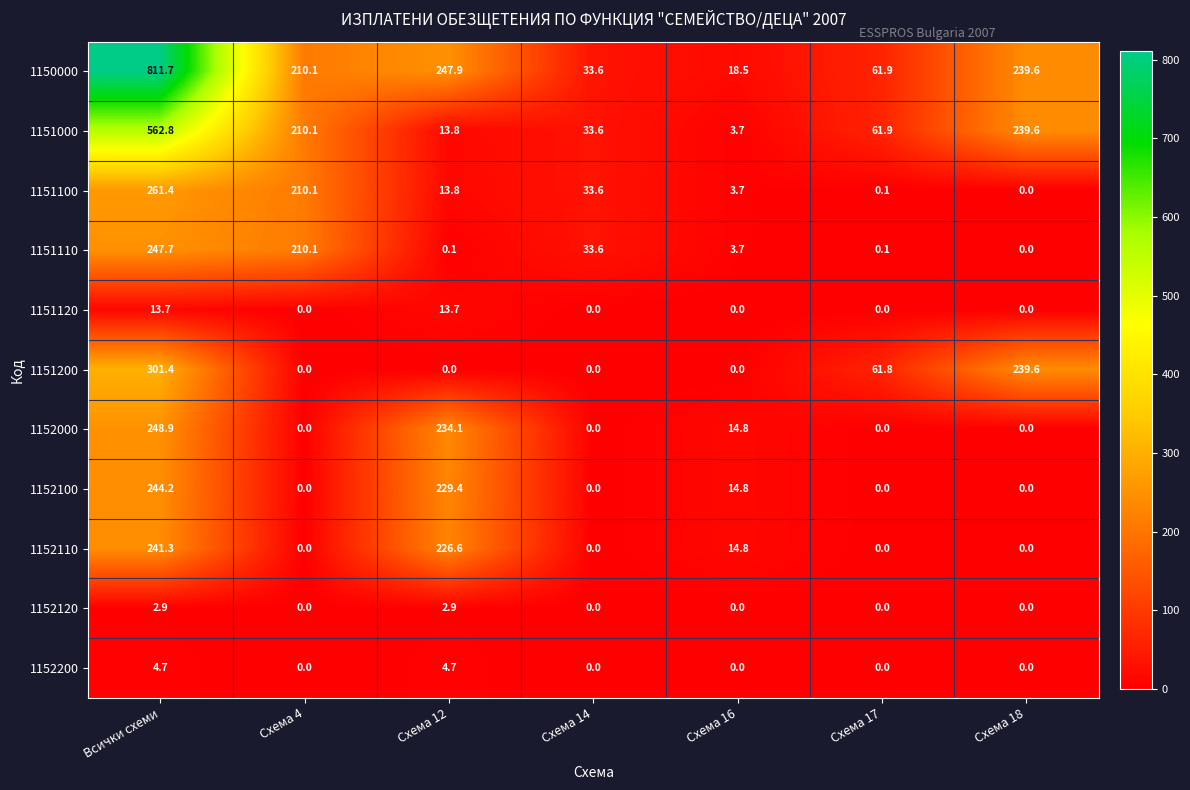

How many values in 1152100 are above zero?

3